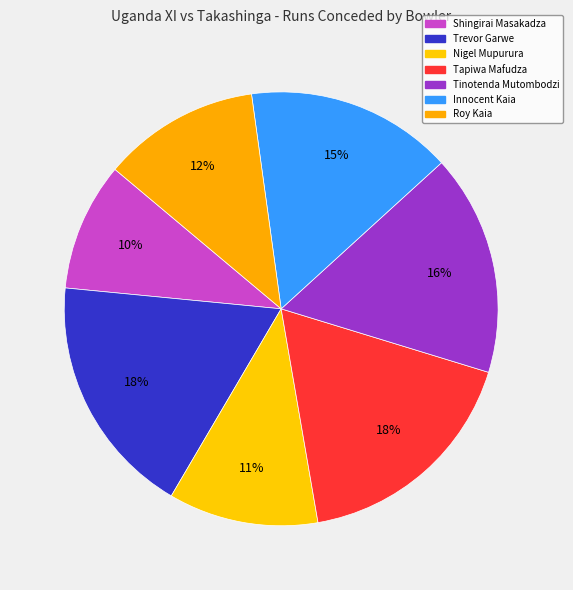

Combined, what portion of the pie is Tapiwa Mafudza and Shingirai Masakadza?

27.1%